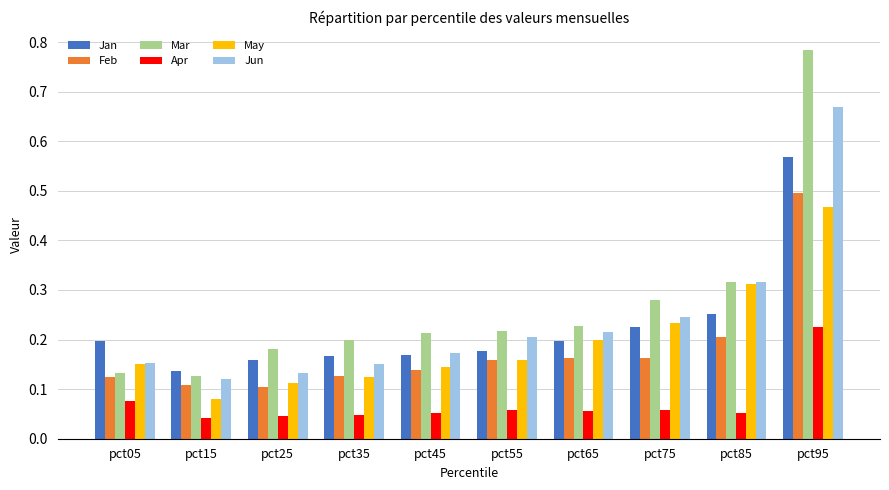

At which label does May reach its minimum?

pct15